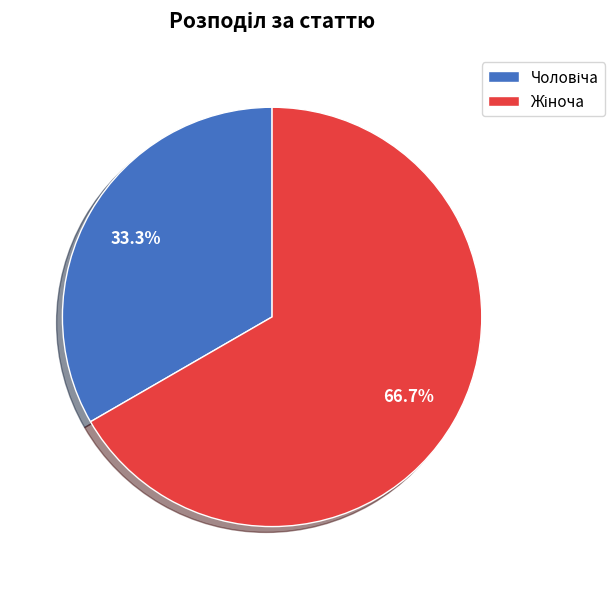

Is there any slice that represents more than half of the pie?

Yes